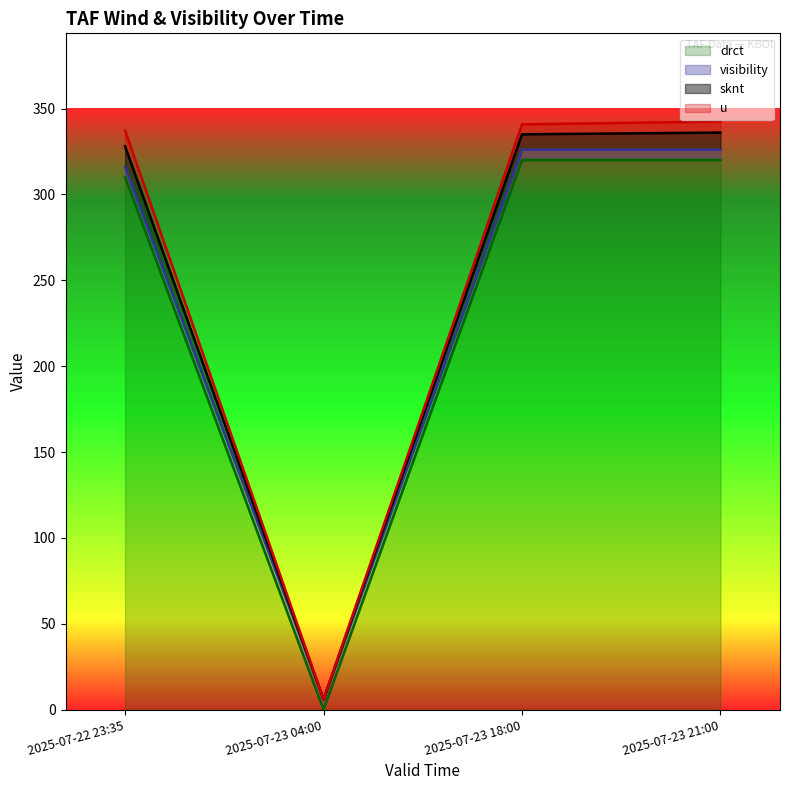

Does the chart display data point markers on the line(s)?

No